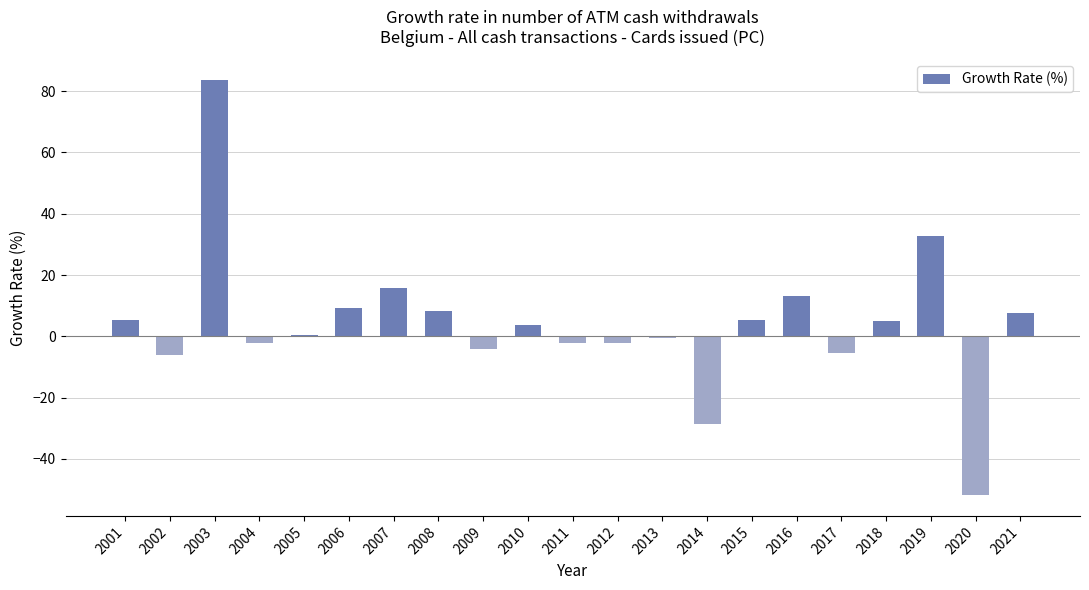

The chart shows a value of 8.3 at 2008. True or false?

True